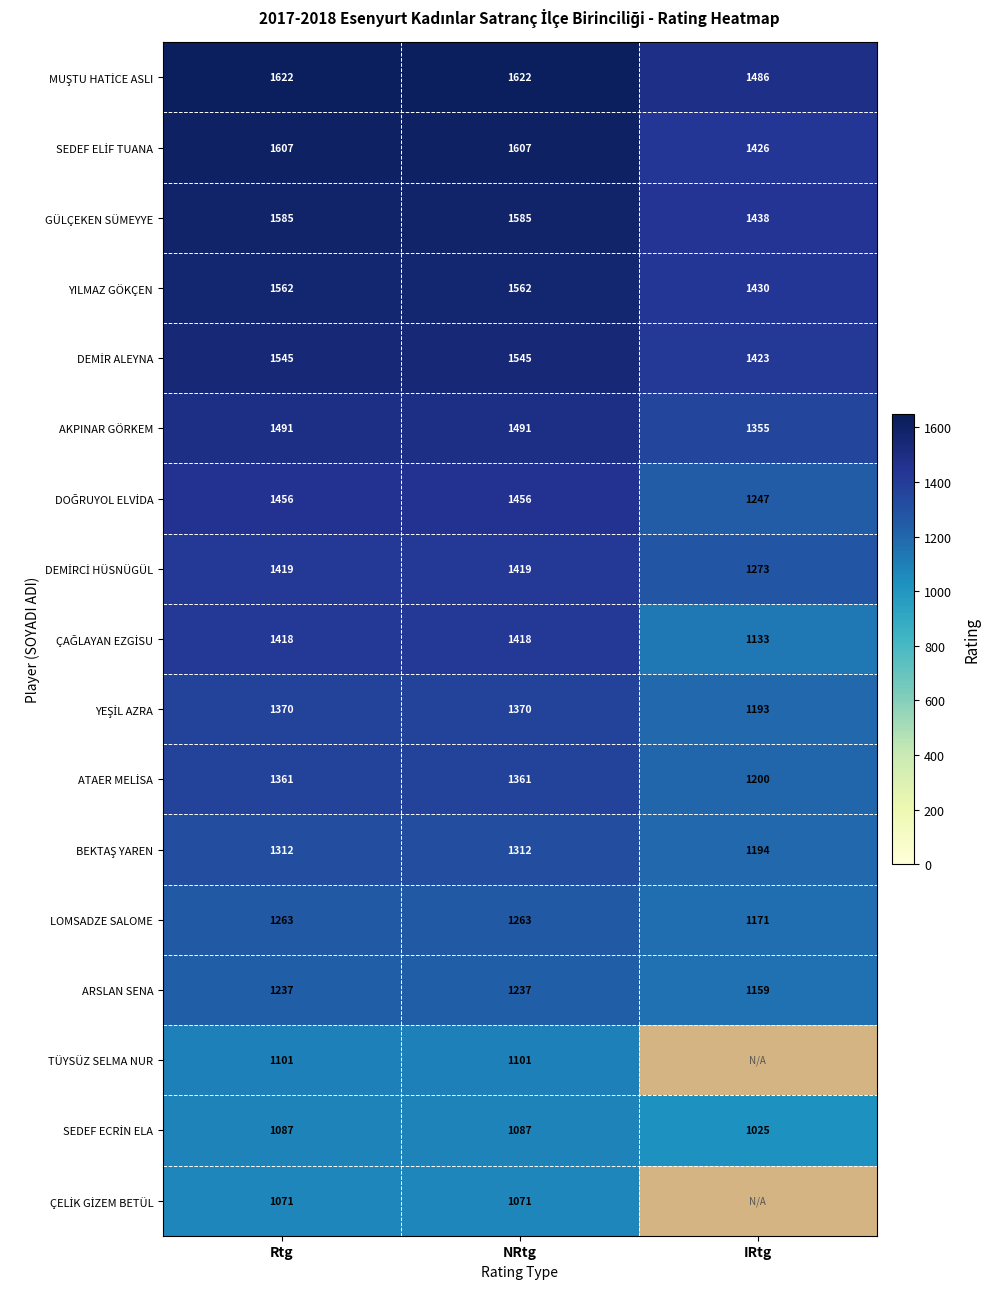

What is the total value across all series at Rtg?

23507